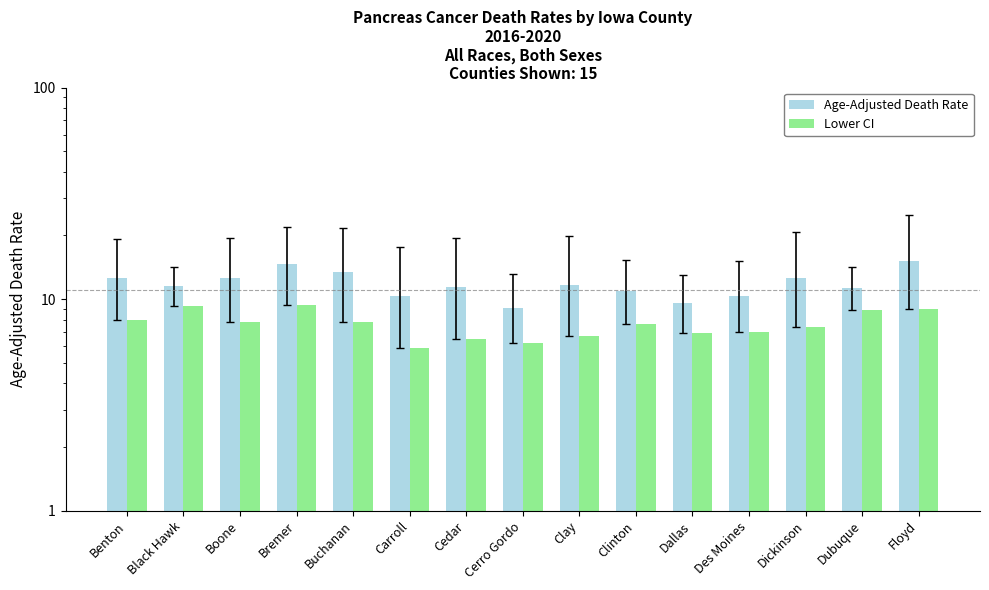

How many data points in Age-Adjusted Death Rate are less than 11?

5